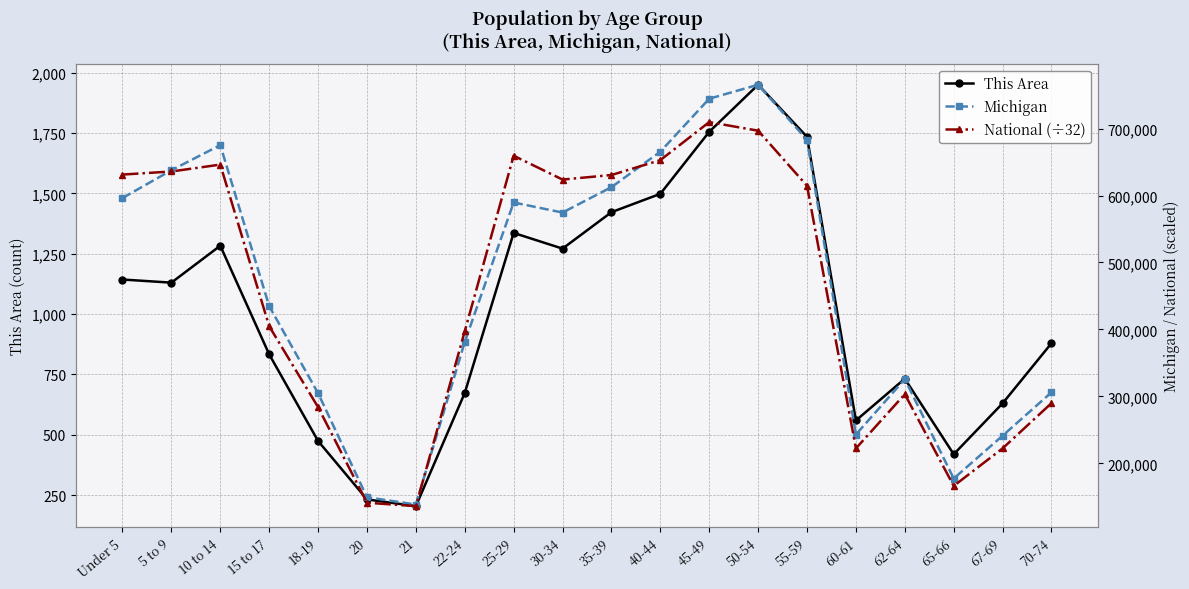

Where is This Area nearest to the value 1077?

5 to 9